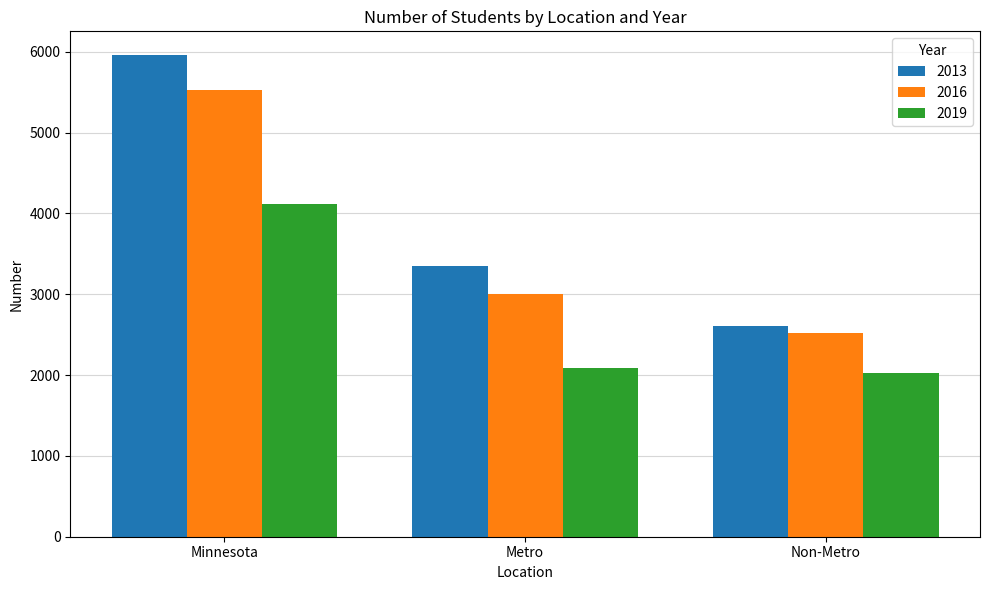

How many data points does each series have?

3